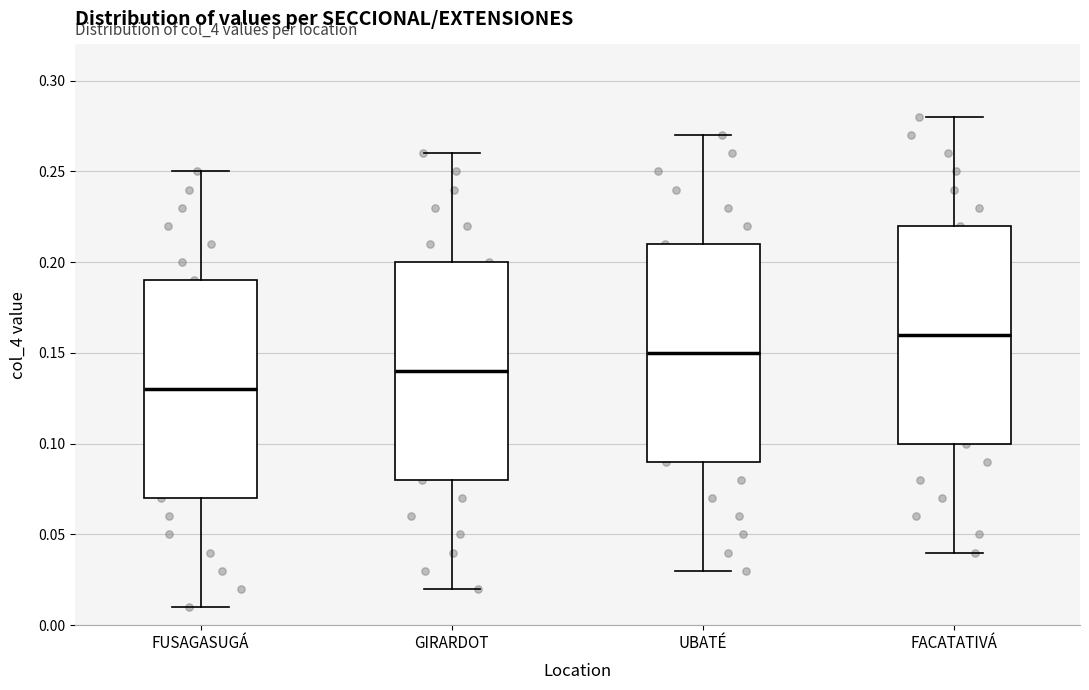

Reading left to right, transcribe this box plot: for each box, give where its median line is, the range the box spans, and where its two whiskers end, as read against the y-axis. The values are not printed on the chart, so give them approximately, as read against the axis.

FUSAGASUGÁ: median 0.13, box 0.07 to 0.19, whiskers 0.01 to 0.25
GIRARDOT: median 0.14, box 0.08 to 0.20, whiskers 0.02 to 0.26
UBATÉ: median 0.15, box 0.09 to 0.21, whiskers 0.03 to 0.27
FACATATIVÁ: median 0.16, box 0.10 to 0.22, whiskers 0.04 to 0.28